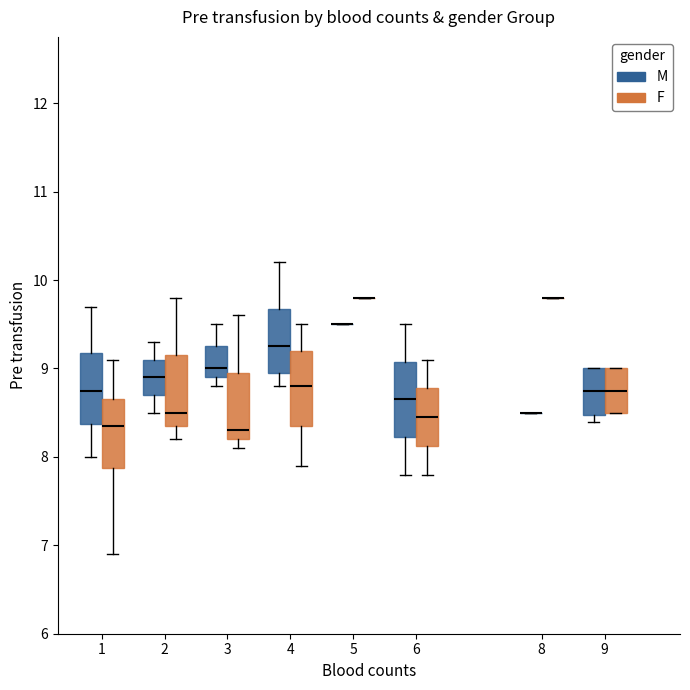

Reading left to right, read every box against the y-axis: the position of its median line, the range the box covers, and the ends of its whiskers. The values are not printed on the chart, so give them approximately, as read against the axis.

1 (M): median 8.8, box 8.4 to 9.2, whiskers 8.0 to 9.7
1 (F): median 8.4, box 7.9 to 8.7, whiskers 6.9 to 9.1
2 (M): median 8.9, box 8.7 to 9.1, whiskers 8.5 to 9.3
2 (F): median 8.5, box 8.4 to 9.2, whiskers 8.2 to 9.8
3 (M): median 9.0, box 8.9 to 9.3, whiskers 8.8 to 9.5
3 (F): median 8.3, box 8.2 to 9.0, whiskers 8.1 to 9.6
4 (M): median 9.3, box 9.0 to 9.7, whiskers 8.8 to 10.2
4 (F): median 8.8, box 8.4 to 9.2, whiskers 7.9 to 9.5
5 (M): box collapsed to a line at 9.5, whiskers 9.5 to 9.5
5 (F): box collapsed to a line at 9.8, whiskers 9.8 to 9.8
6 (M): median 8.7, box 8.2 to 9.1, whiskers 7.8 to 9.5
6 (F): median 8.5, box 8.1 to 8.8, whiskers 7.8 to 9.1
8 (M): box collapsed to a line at 8.5, whiskers 8.5 to 8.5
8 (F): box collapsed to a line at 9.8, whiskers 9.8 to 9.8
9 (M): median 8.8, box 8.5 to 9.0, whiskers 8.4 to 9.0
9 (F): median 8.8, box 8.5 to 9.0, whiskers 8.5 to 9.0